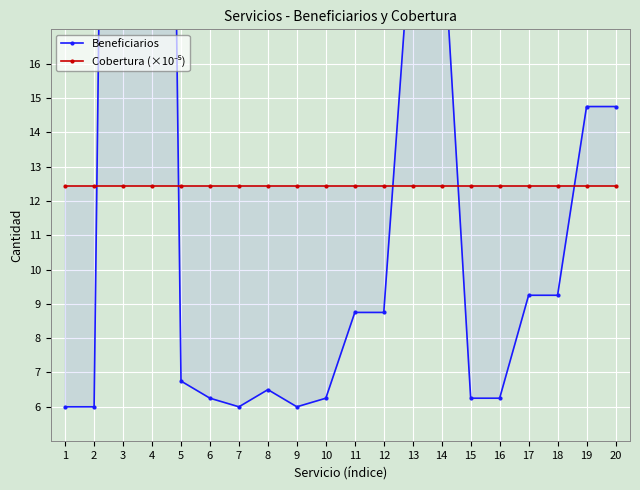

True or false: Cobertura (×10⁻⁵) and Beneficiarios intersect in this chart.

True